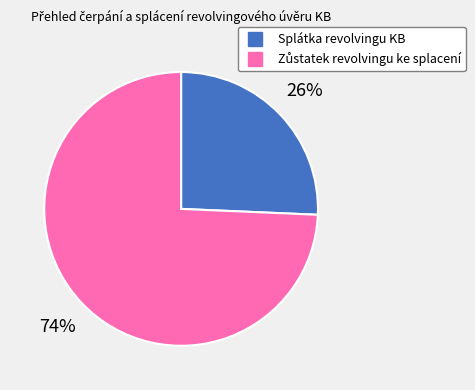

True or false: Splátka revolvingu KB accounts for 26% of the total.

True